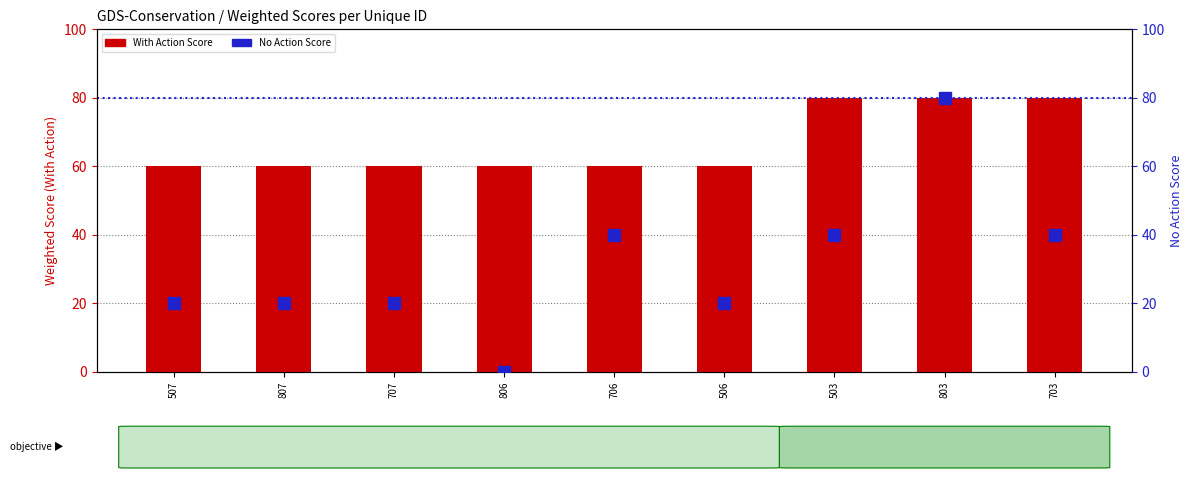

At how many categories does at least one series exceed 46?

9